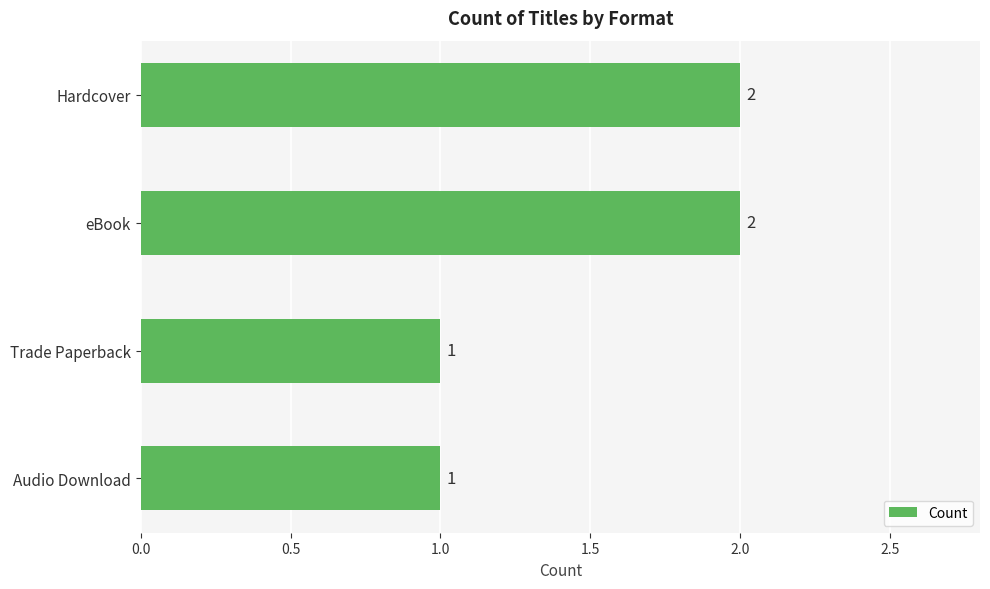

Approximately how many times larger is the value at Trade Paperback compared to Hardcover?

0.5